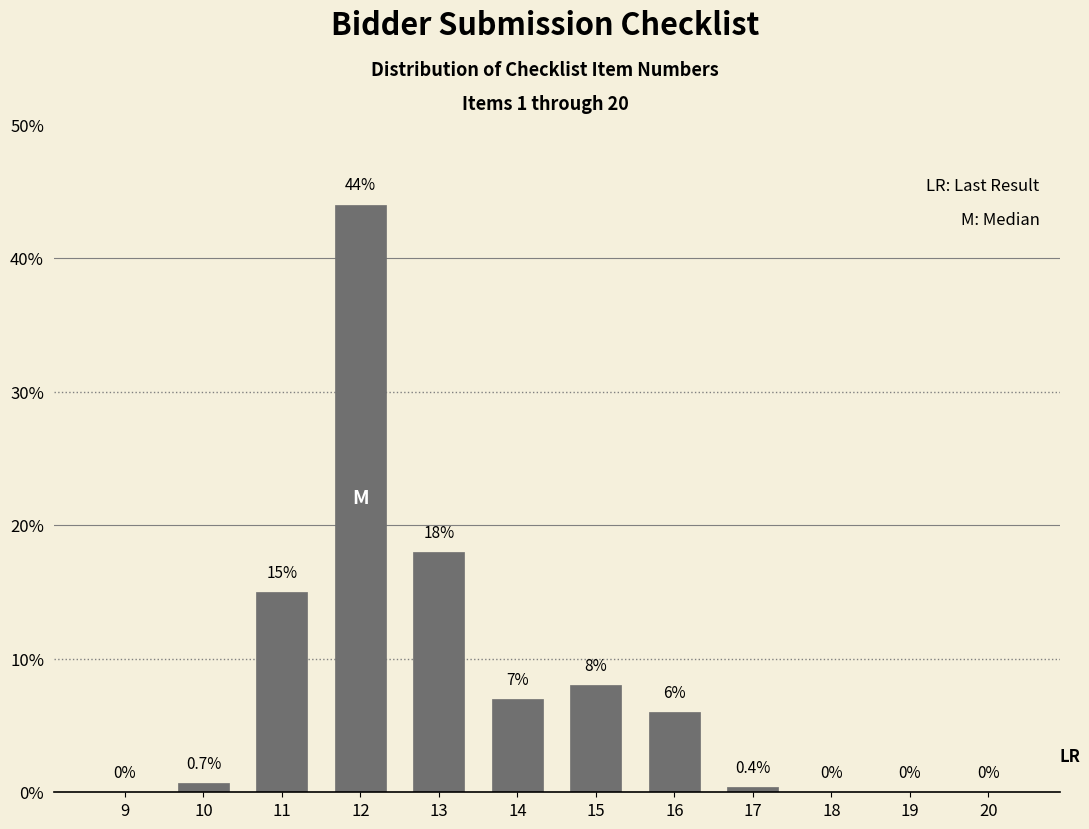

Reading left to right, transcribe all the data shown in this chart.

9=0.0	10=0.7	11=15.0	12=44.0	13=18.0	14=7.0	15=8.0	16=6.0	17=0.4	18=0.0	19=0.0	20=0.0